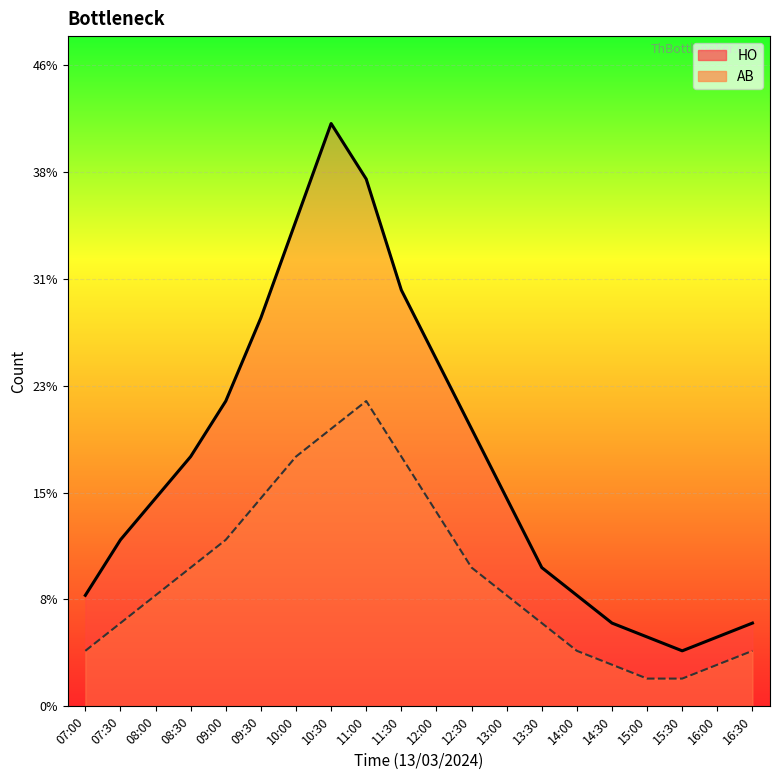

At how many categories does at least one series exceed 19?

8